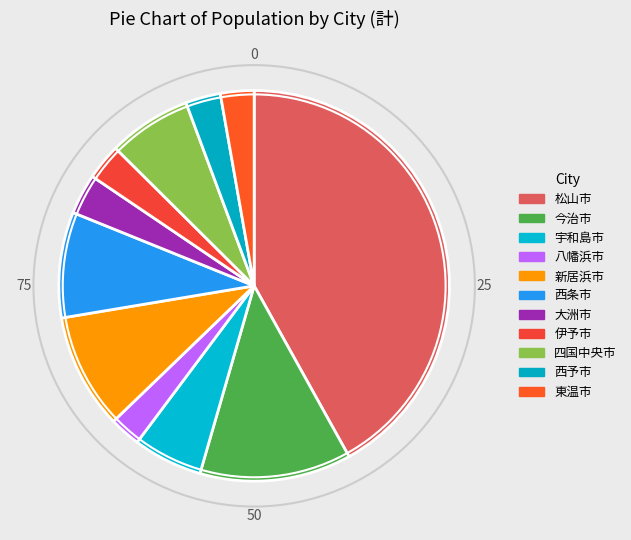

Is there a majority slice in this chart?

No